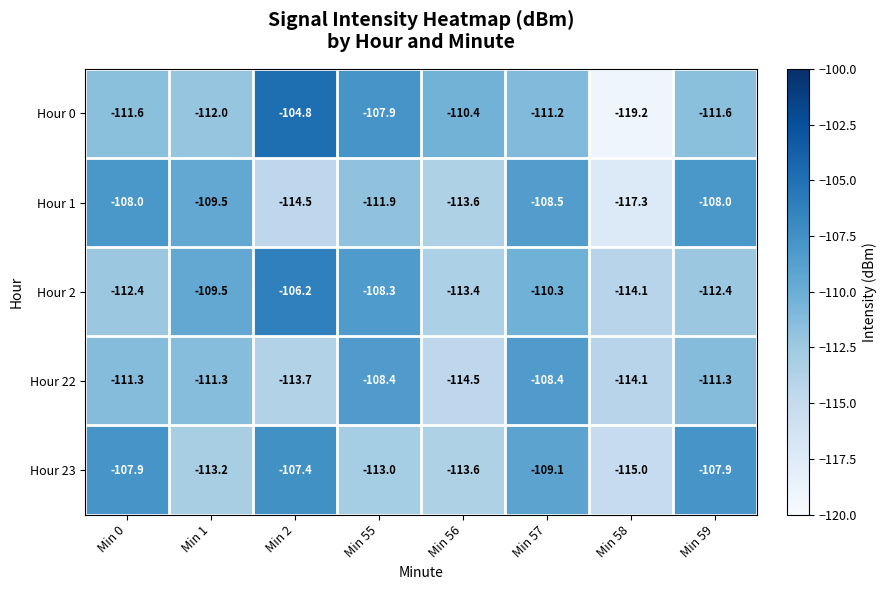

What is the total value across all series at Min 0?

-551.2